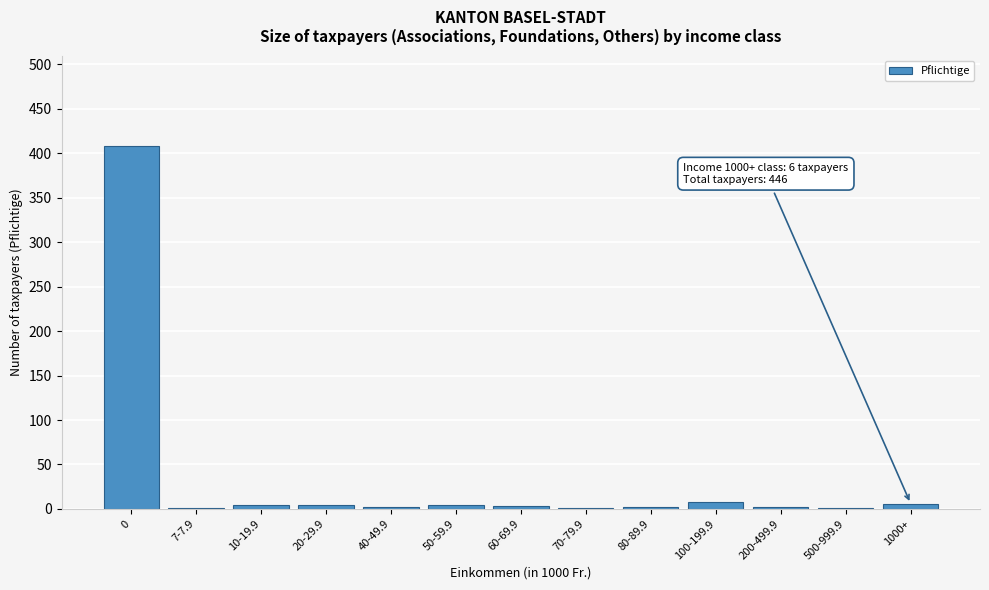

The value at 0 is 408. True or false?

True